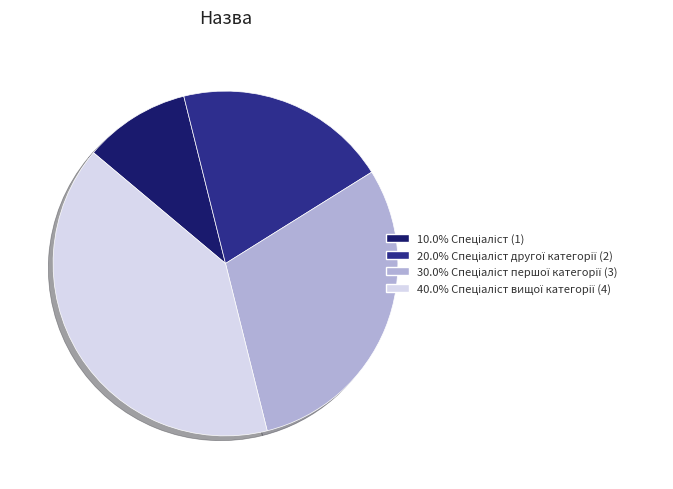

How many segments does this pie chart have?

4